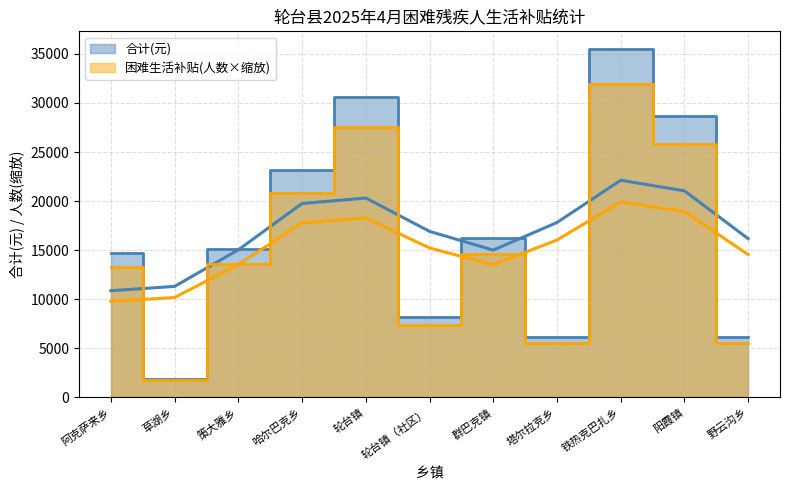

What is the smallest value displayed?

1728